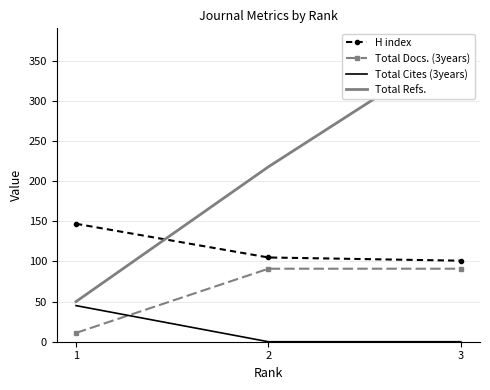

Is the value of Total Refs. at 1 greater than the value of H index at 1?

No